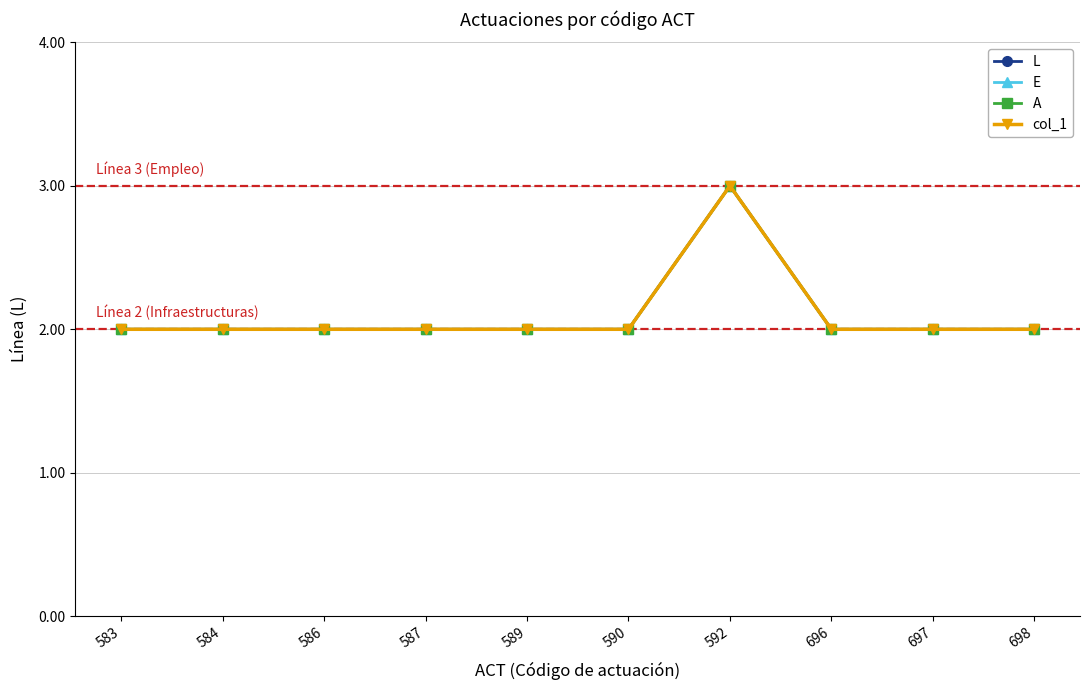

What is the difference between the maximum and second lowest values in the E series?

1